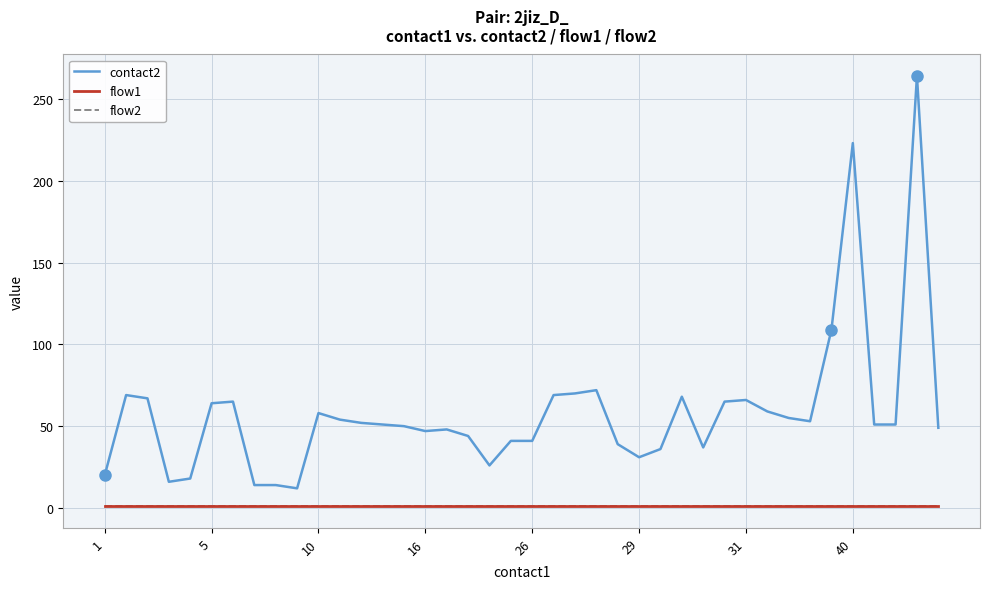

True or false: flow2 and contact2 intersect in this chart.

False